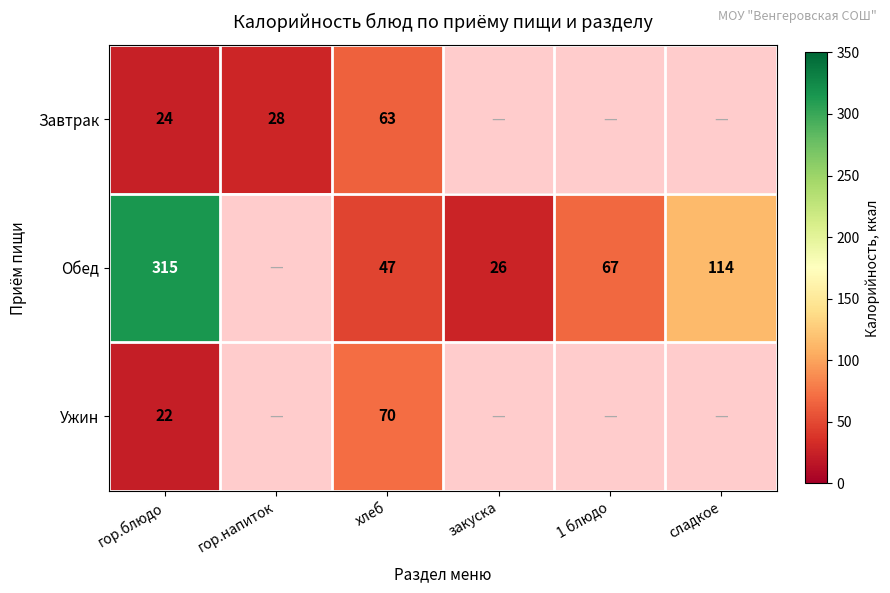

The value of Обед at закуска is 26. True or false?

True